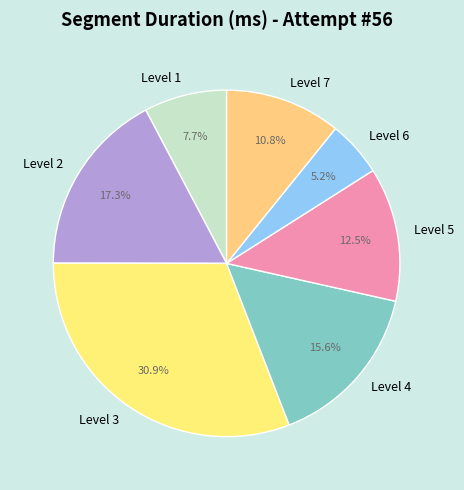

True or false: Level 4 accounts for 16% of the total.

True